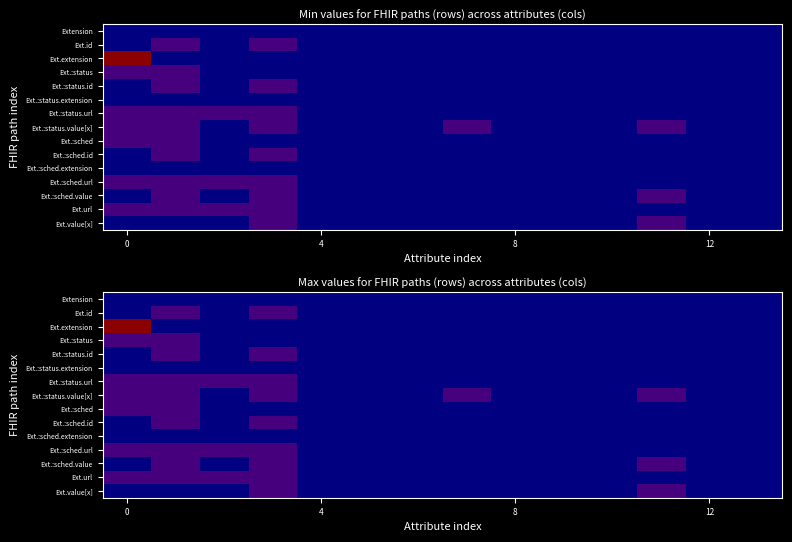

Which series has the largest total across all categories?

Ext.:status.value[x]